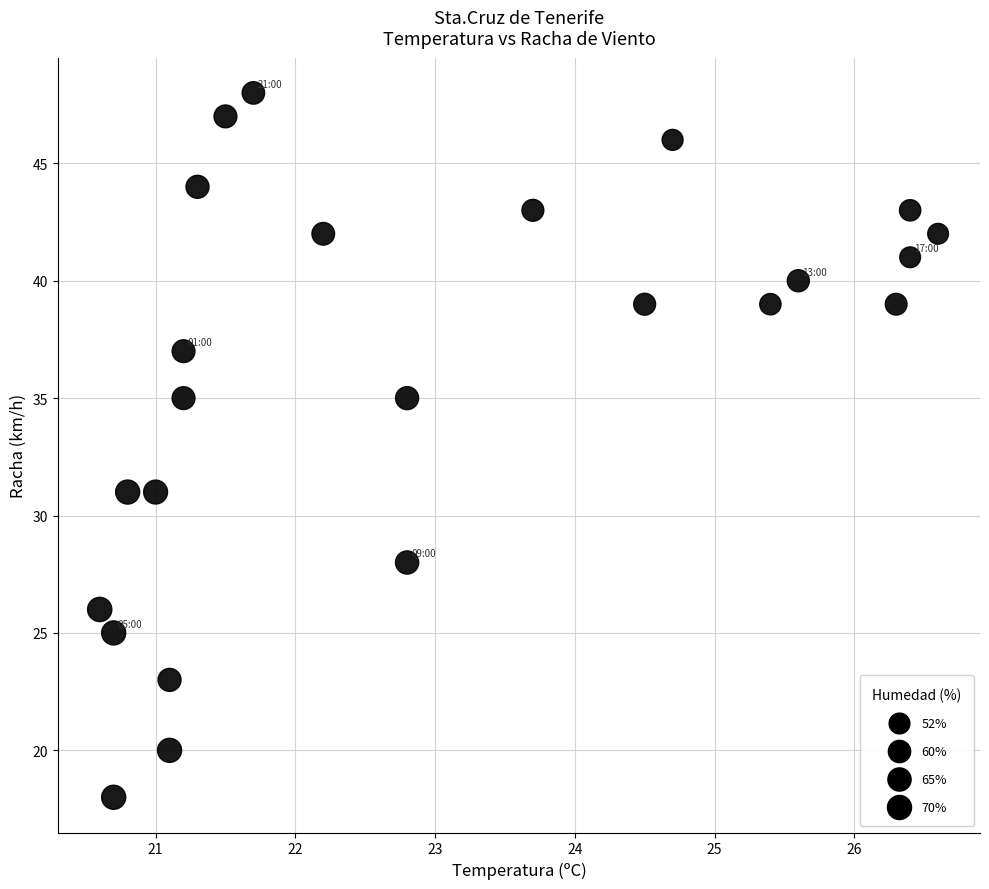

What is the range of Y values (max minus min)?

30